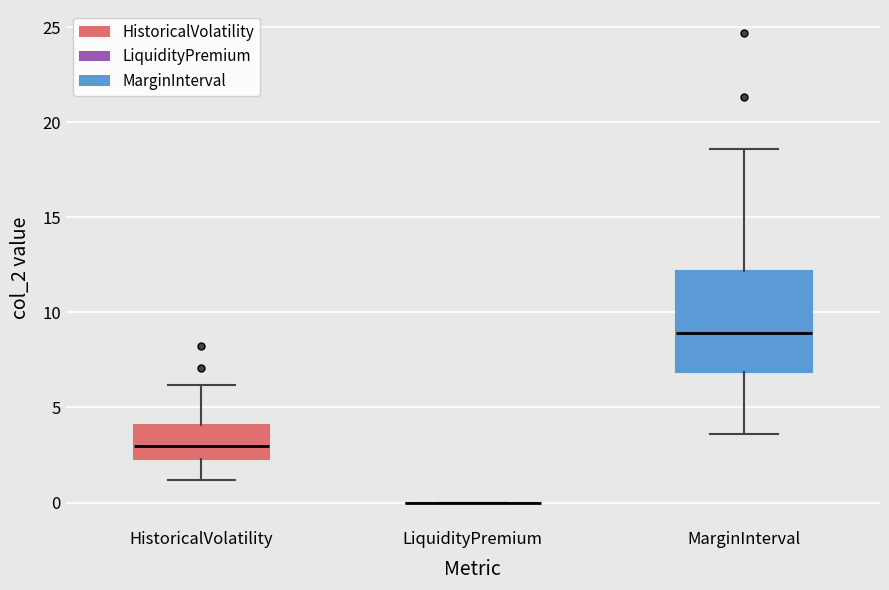

Reading left to right, transcribe this box plot: for each box, give where its median line is, the range the box spans, and where its two whiskers end, as read against the y-axis. The values are not printed on the chart, so give them approximately, as read against the axis.

HistoricalVolatility: median 3.0, box 2.5 to 4.0, whiskers 1.0 to 6.0
LiquidityPremium: box collapsed to a line at 0.0, whiskers 0.0 to 0.0
MarginInterval: median 9.0, box 7.0 to 12.0, whiskers 3.5 to 18.5